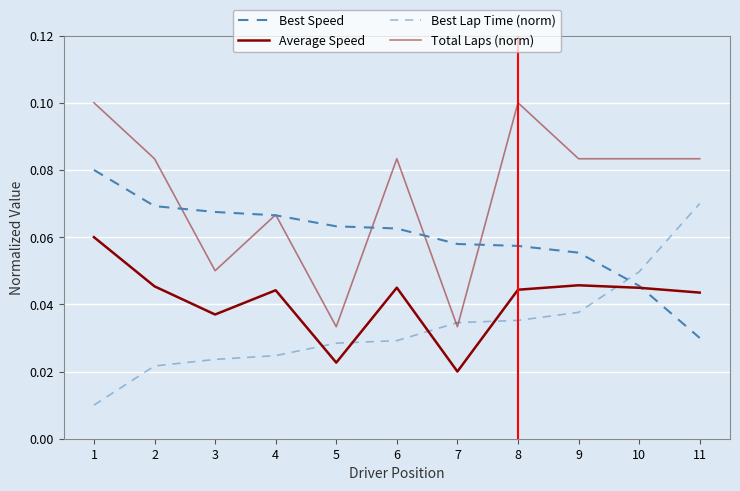

How many lines are shown in the chart?

4